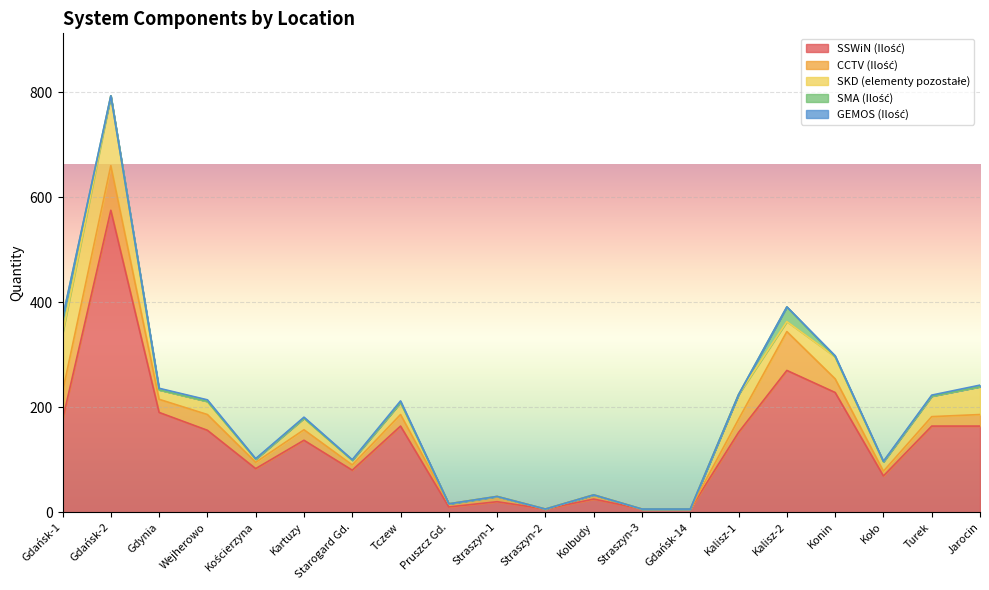

Reading left to right, list all the values displayed in this chart.

SSWiN (Ilość): 176	575	190	156	83	137	80	164	10	20	6	25	6	6	152	270	228	69	164	164
CCTV (Ilość): 53	85	25	30	12	20	10	22	6	10	0	8	0	0	25	74	26	9	18	22
SKD (elementy pozostałe): 111	133	18	25	6	22	9	23	0	0	0	0	0	0	47	19	42	18	39	53
SMA (Ilość): 29	0	0	0	0	0	0	0	0	0	0	0	0	0	0	28	0	0	0	0
GEMOS (Ilość): 1	0	3	3	1	2	1	3	0	0	0	0	0	0	0	0	2	1	2	3